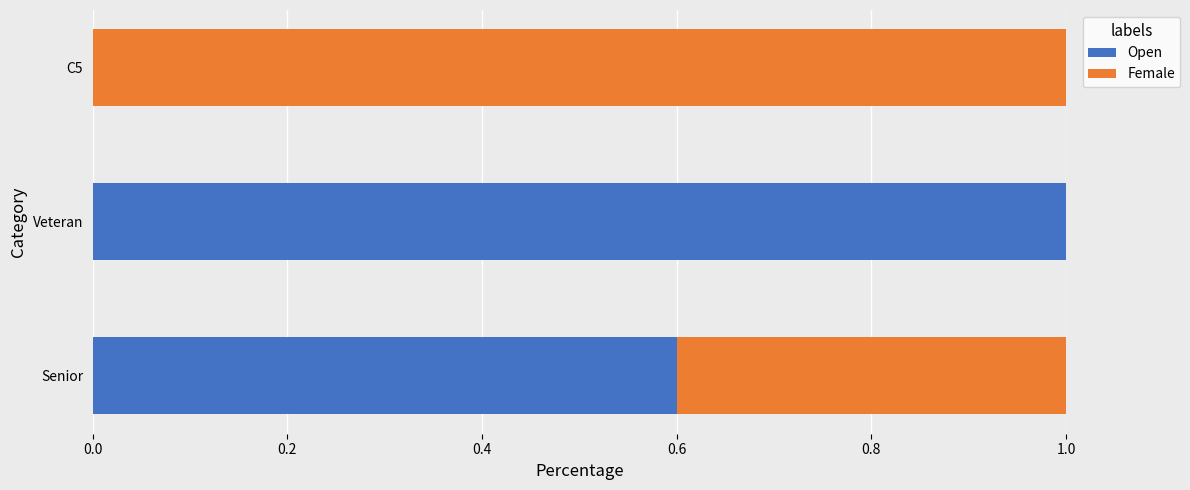

What is the sum of the Open values at Veteran and C5?

1.0